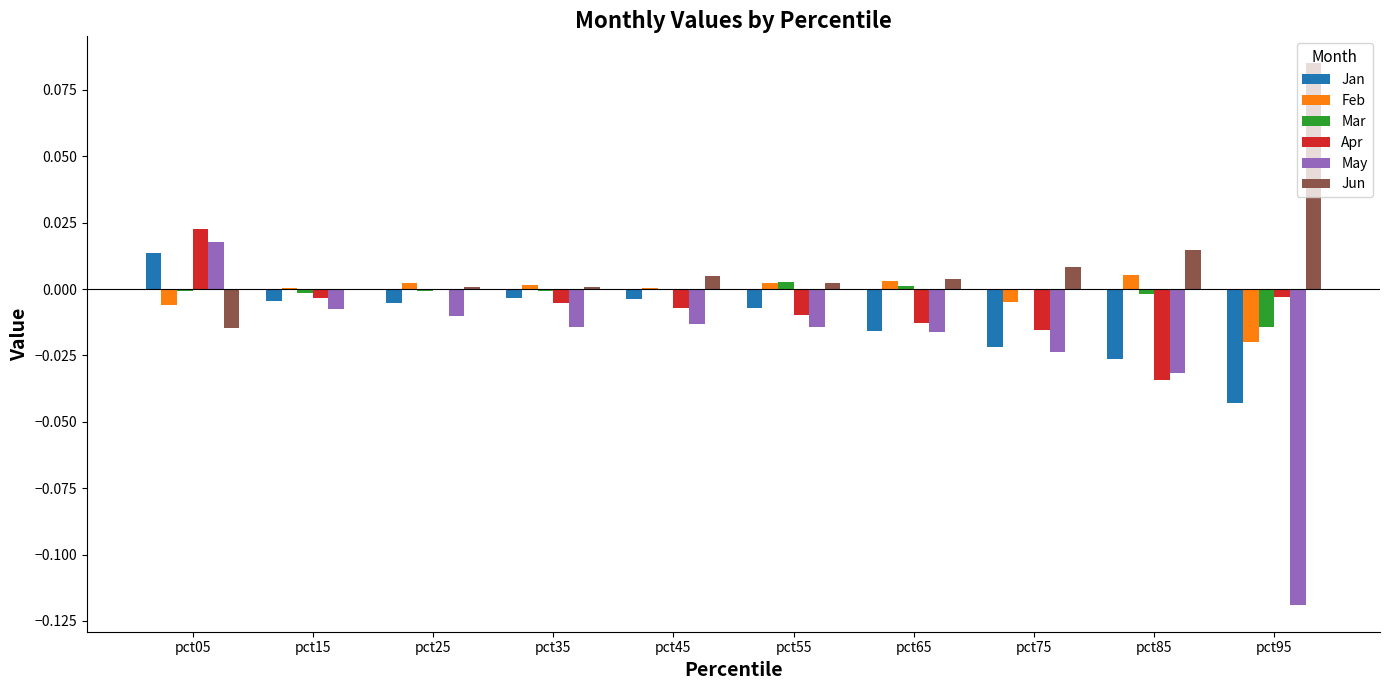

Is the value of Jun at pct15 greater than the value of Jan at pct95?

Yes